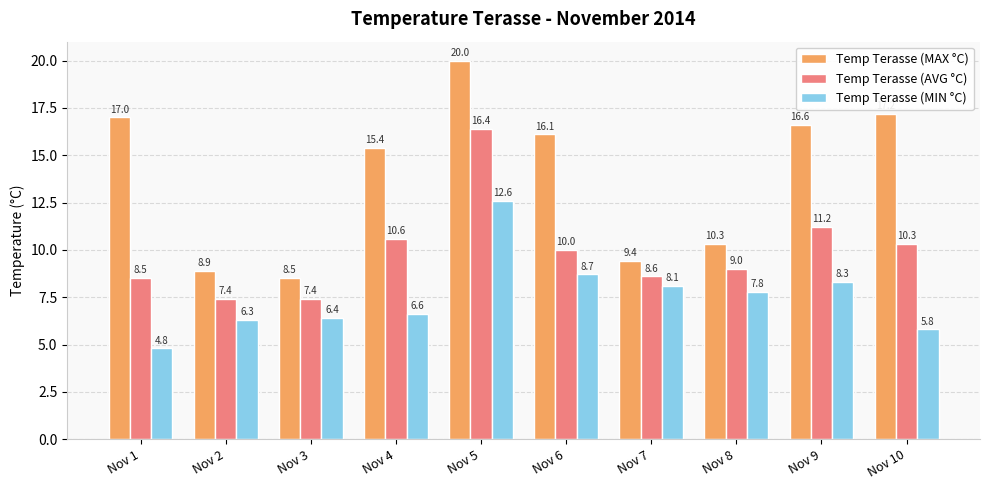

What is the difference between the maximum and minimum values in the Temp Terasse (MAX °C) series?

11.5